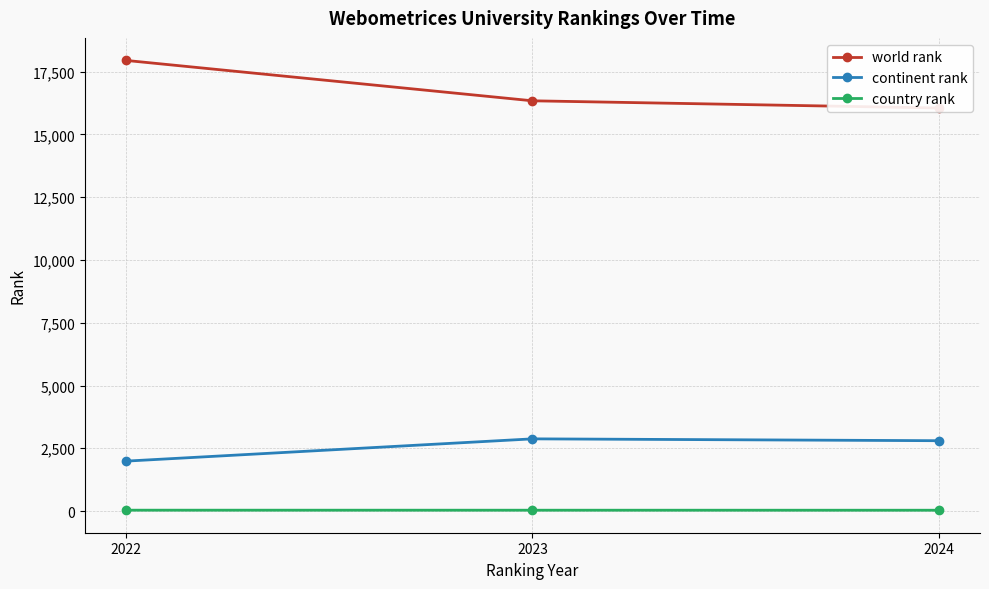

Between 2022 and 2024, which series saw the biggest shift?

world rank